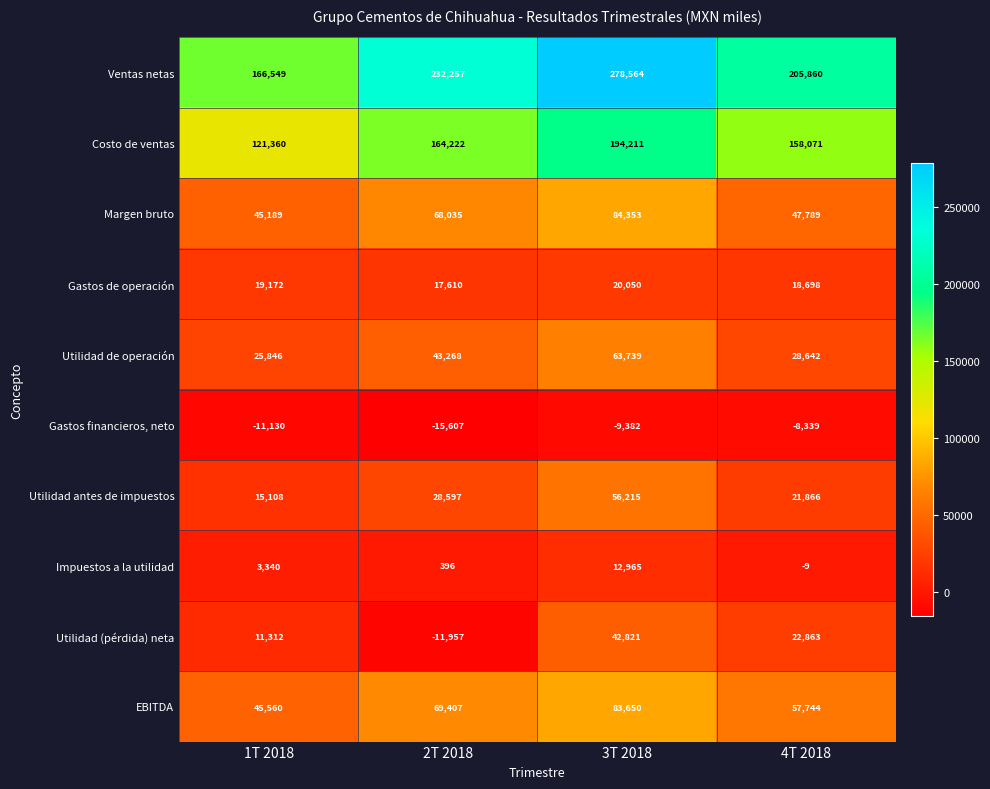

What is the difference between the second highest and minimum values in the Gastos de operación series?

1562